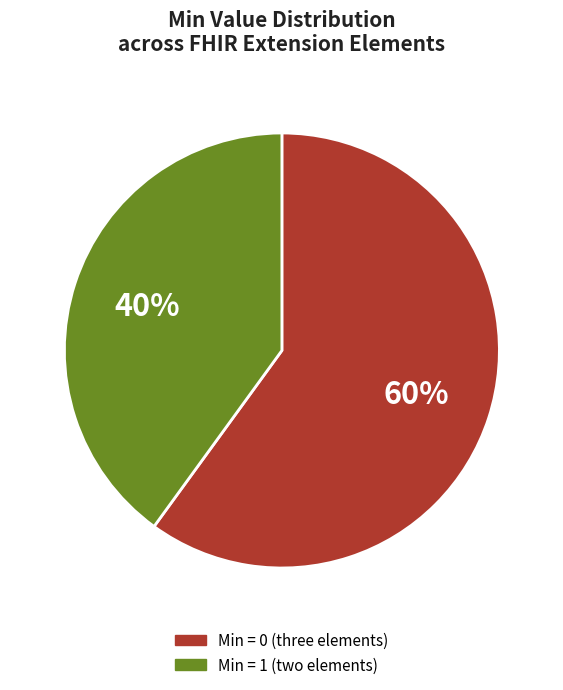

To the nearest percent, what is the average slice percentage?

50%